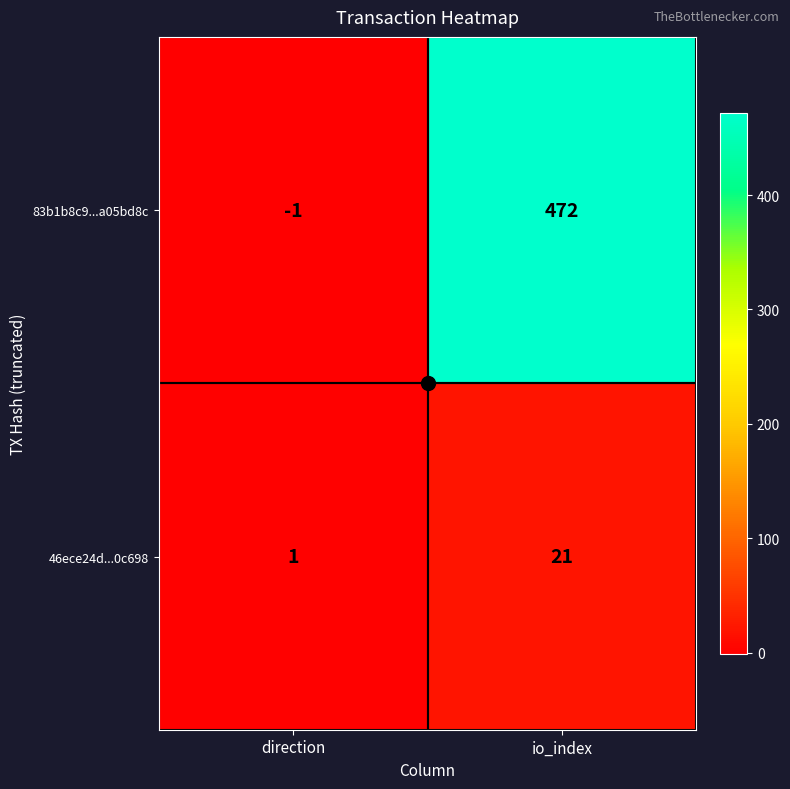

What is the greatest value displayed?

472